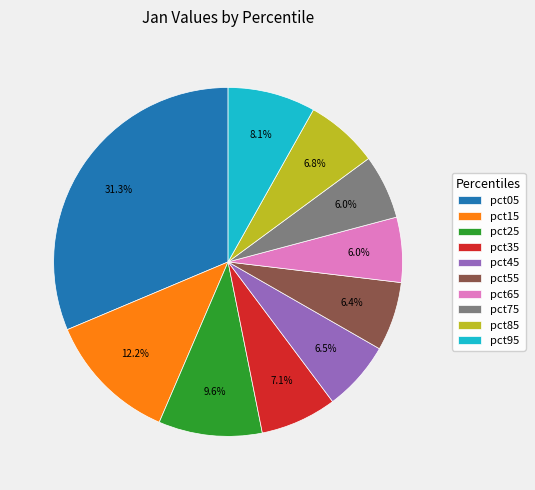

Is there any slice that represents more than half of the pie?

No